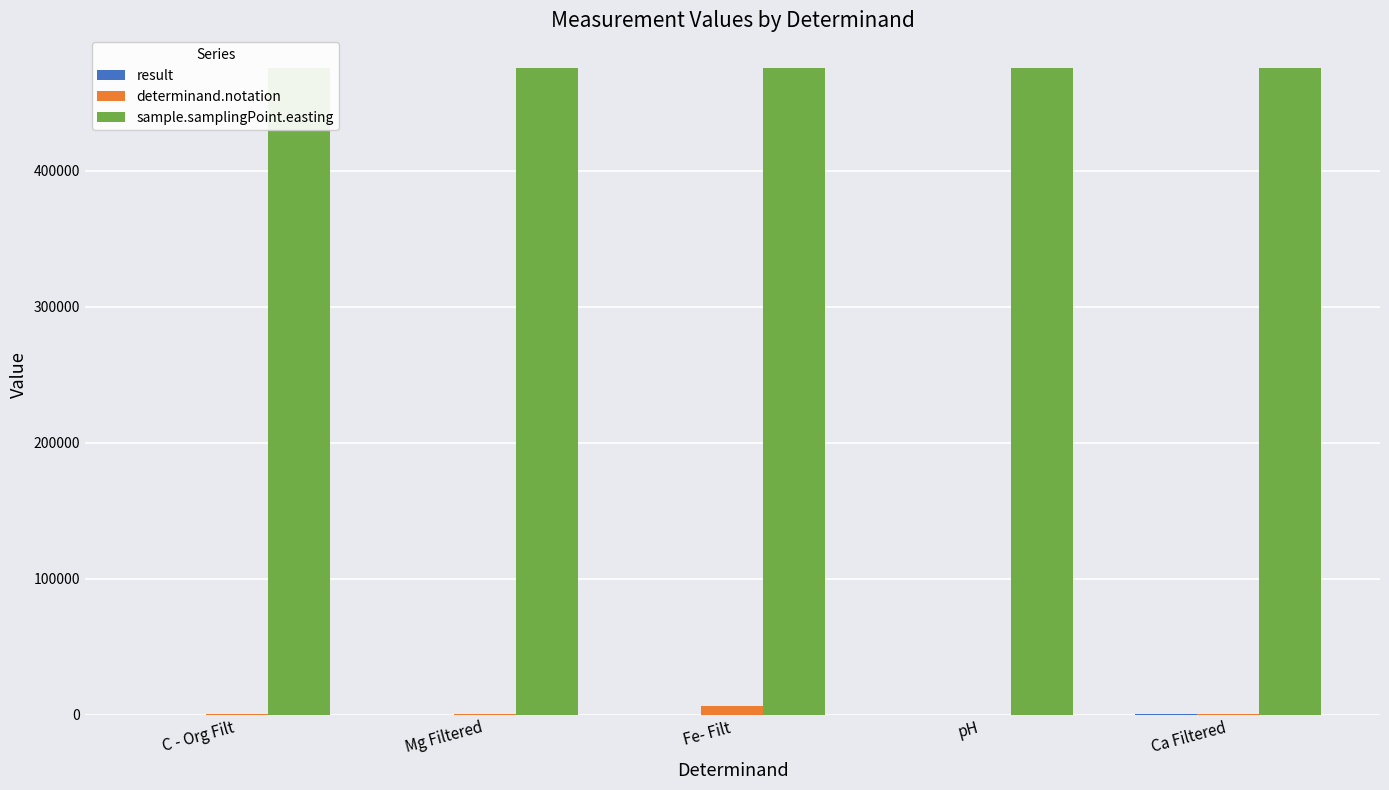

Are the bars grouped side by side (vs. stacked)?

Yes